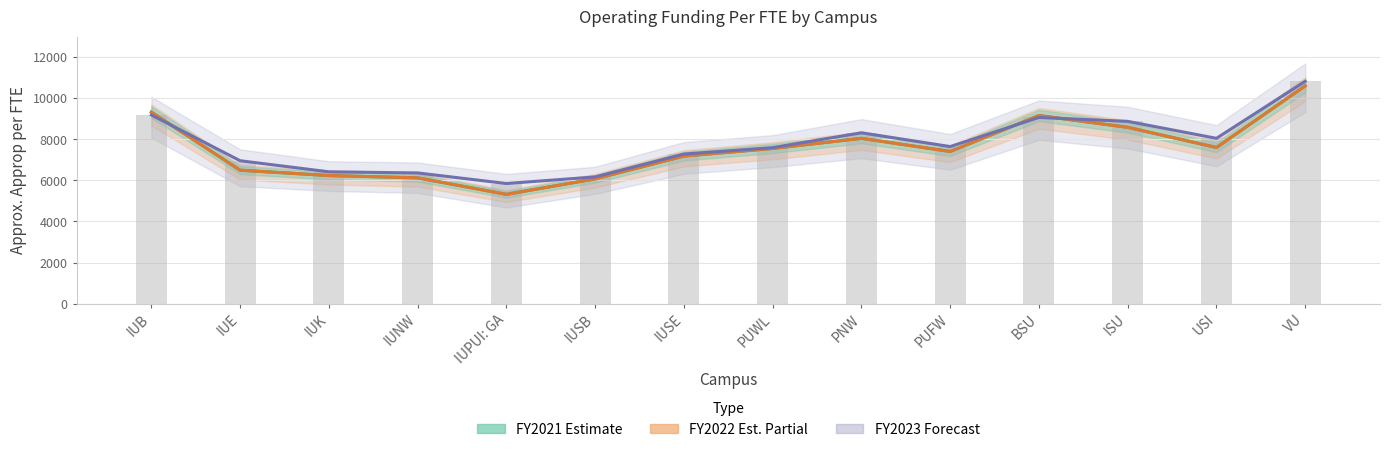

True or false: Approp per FTE FY2022 has a value of 3000 at PNW.

False